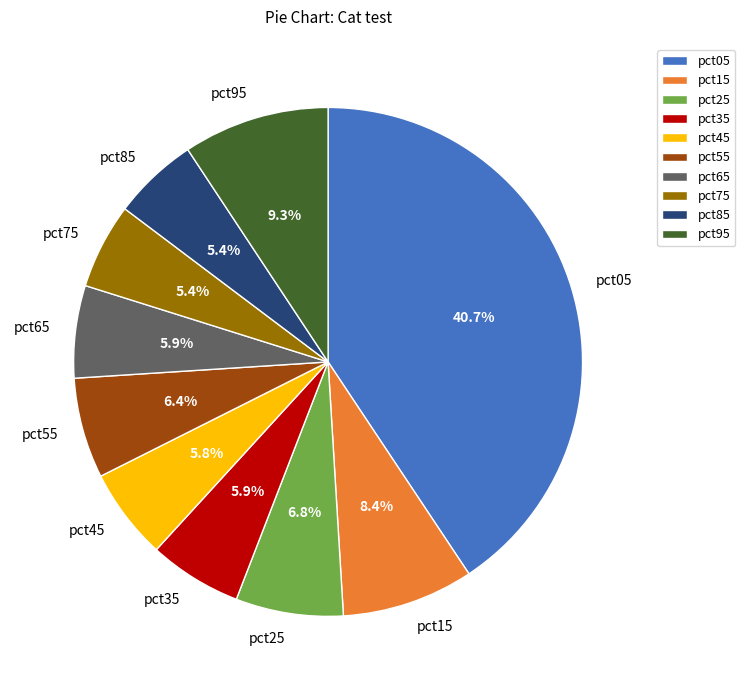

Between pct25 and pct95, which is larger?

pct95